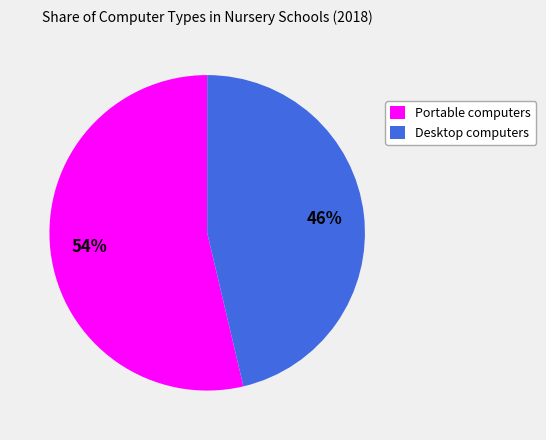

Combined, do Desktop computers and Portable computers account for over 50%?

Yes